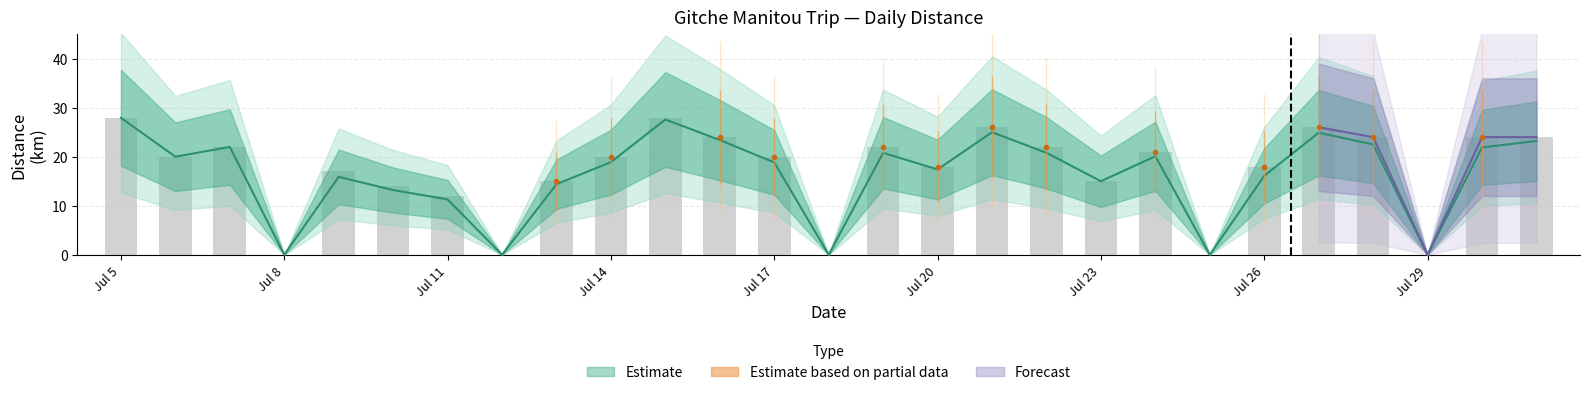

Which has a higher value, 23 or 13?

23